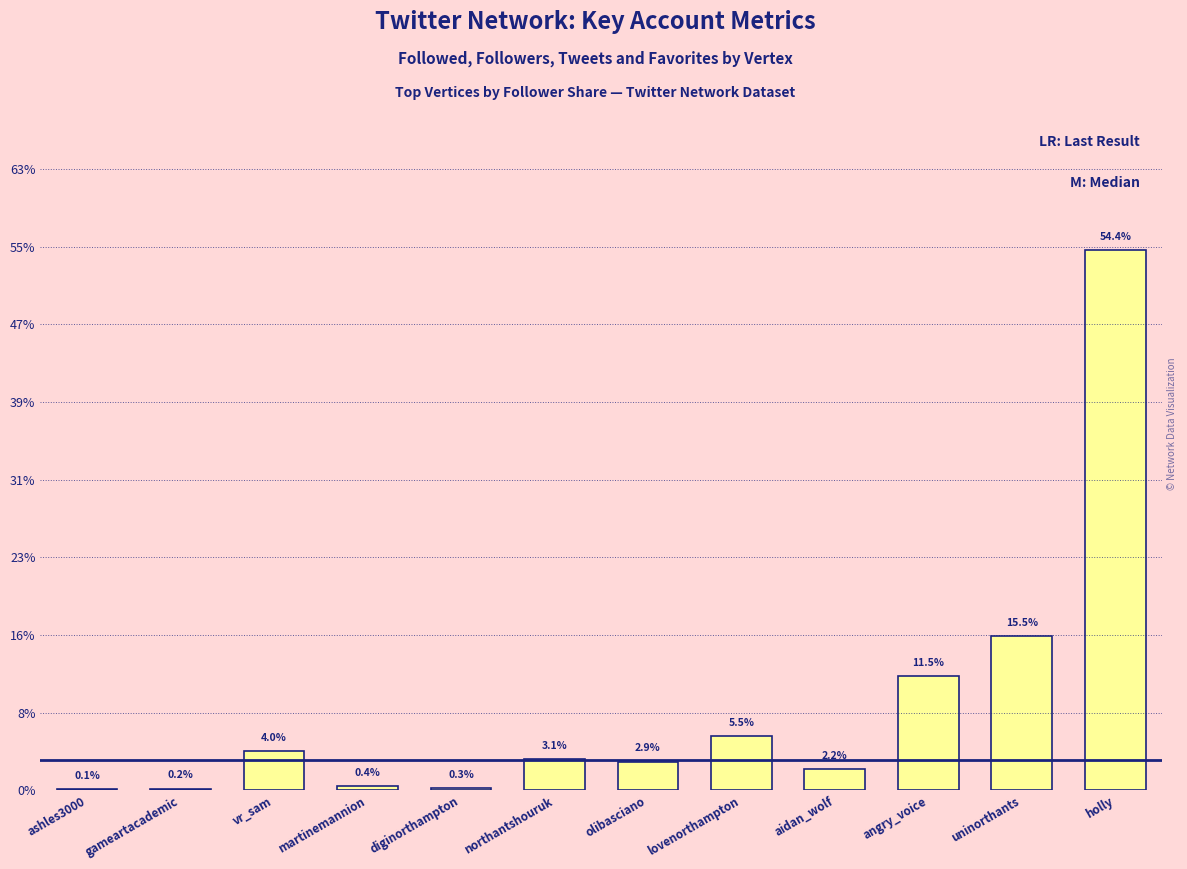

Which has a higher value, uninorthants or vr_sam?

uninorthants